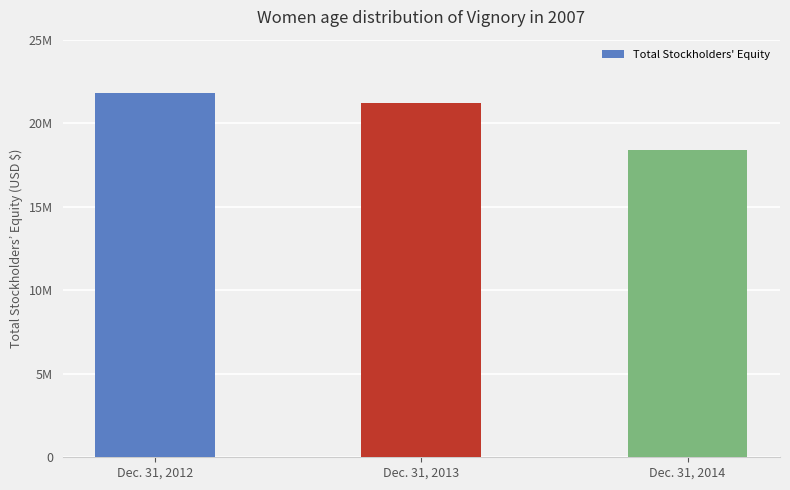

Between Dec. 31, 2013 and Dec. 31, 2012, which is larger?

Dec. 31, 2012